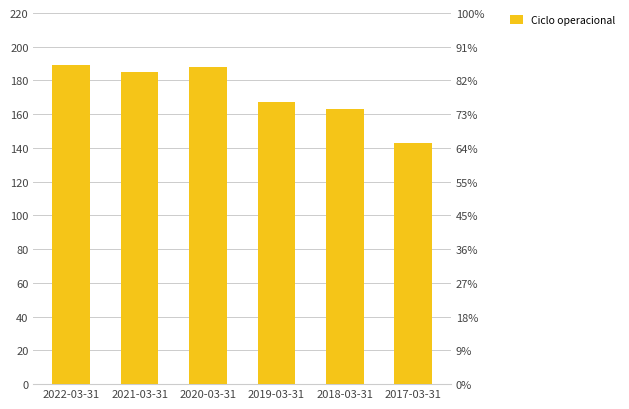

What is the sum of all values?

1035